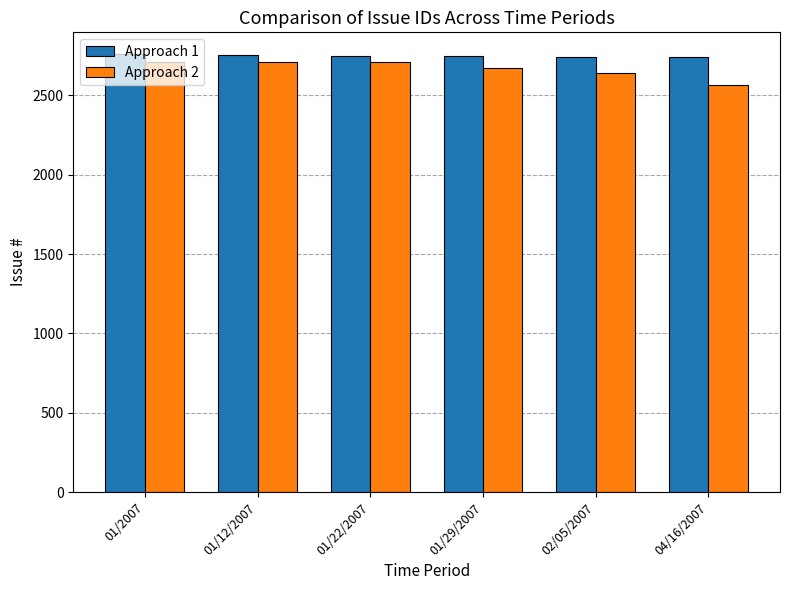

The value of Approach 2 at 01/29/2007 is 4578. True or false?

False